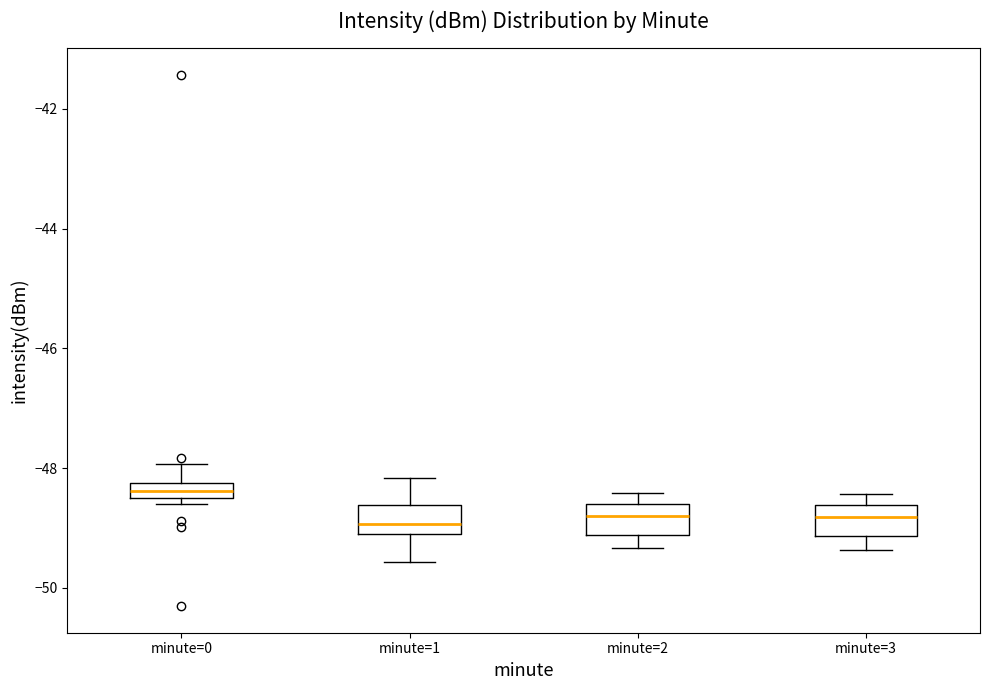

Which box's median line is the highest?

minute=0